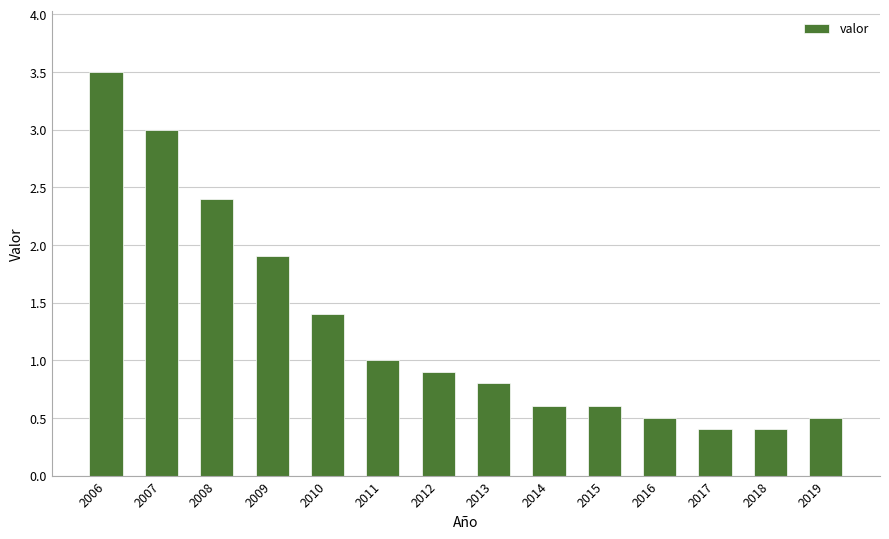

How many bars are there in total?

14